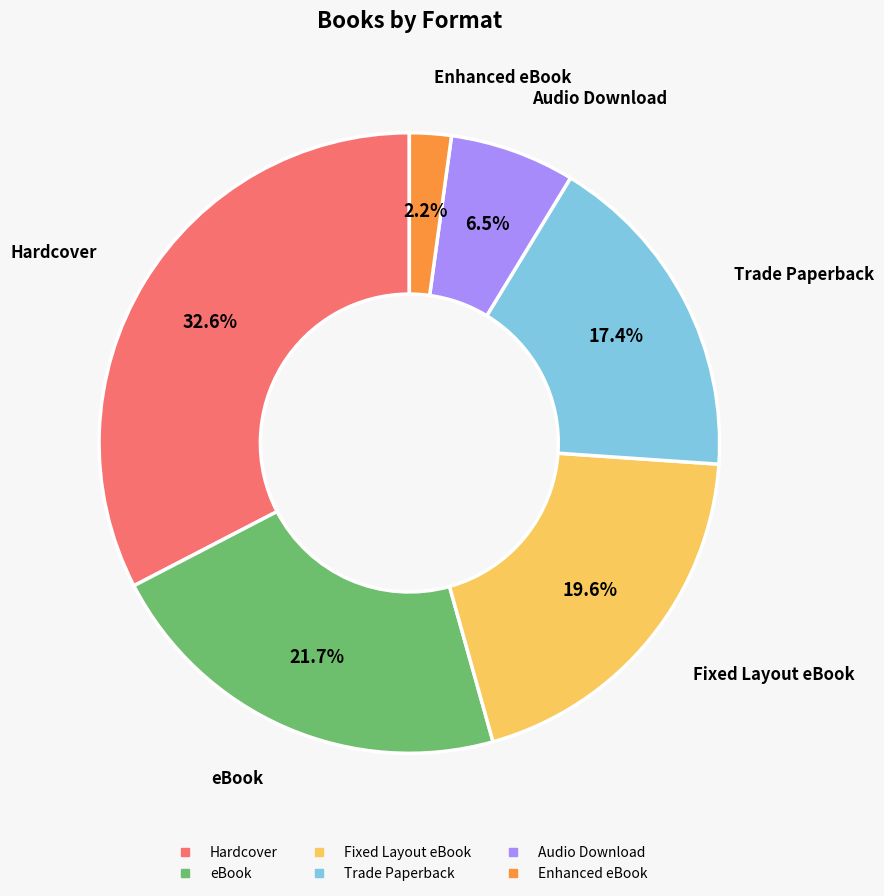

Does any single category account for the majority?

No